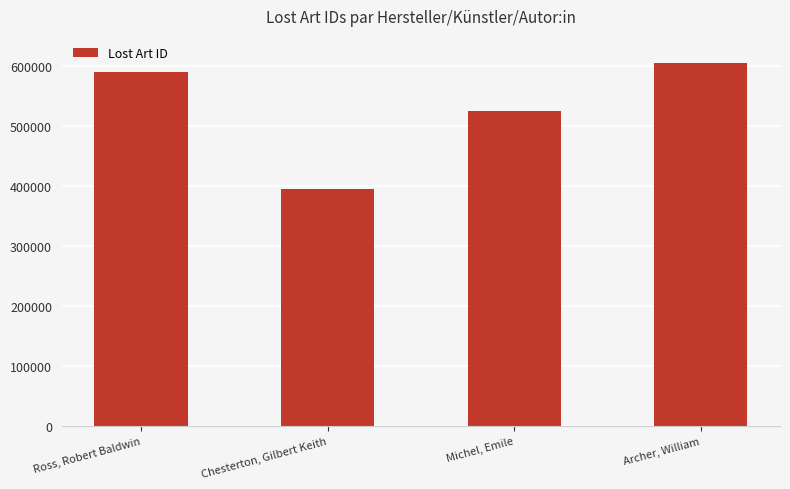

How many values are below 589532?

2